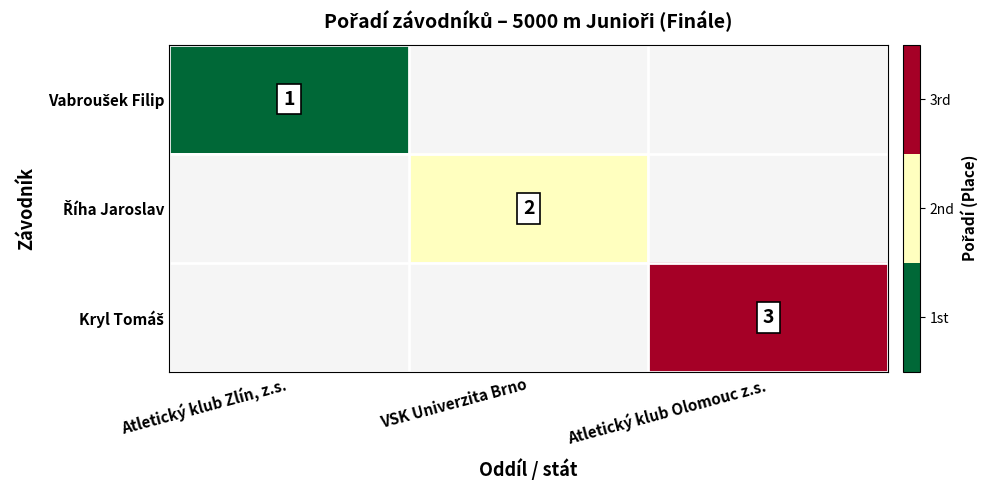

Which series has the widest spread of values?

Vabroušek Filip